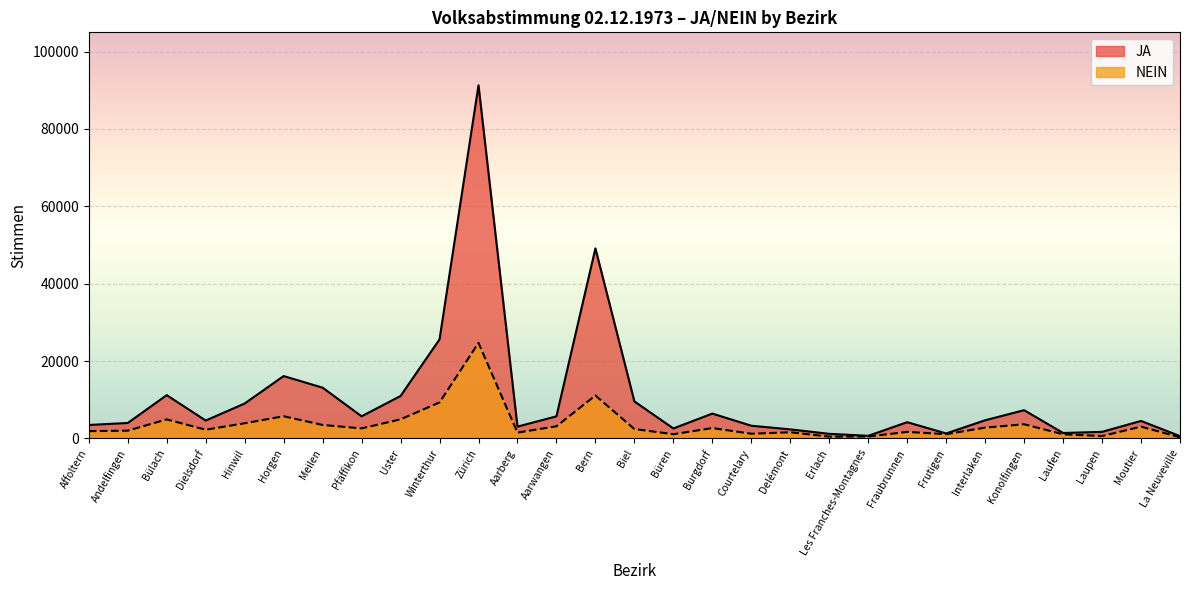

True or false: JA and NEIN intersect in this chart.

False